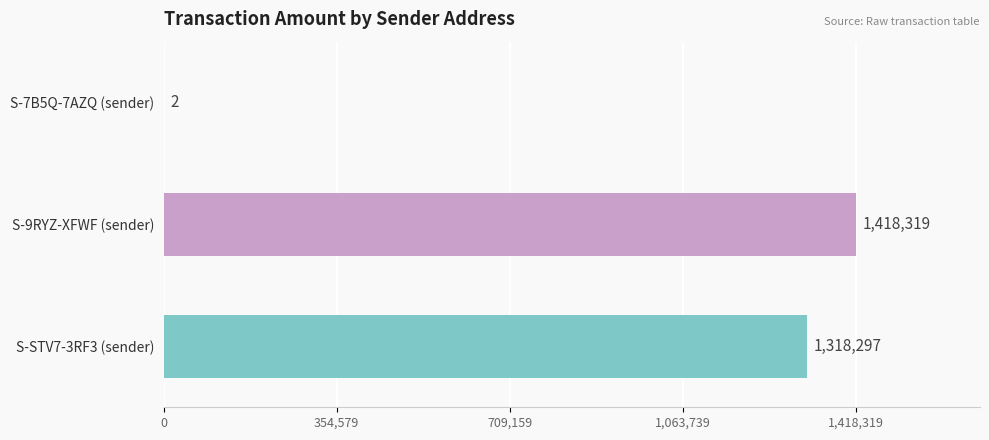

The value at S-STV7-3RF3 (sender) is 1318297. True or false?

True